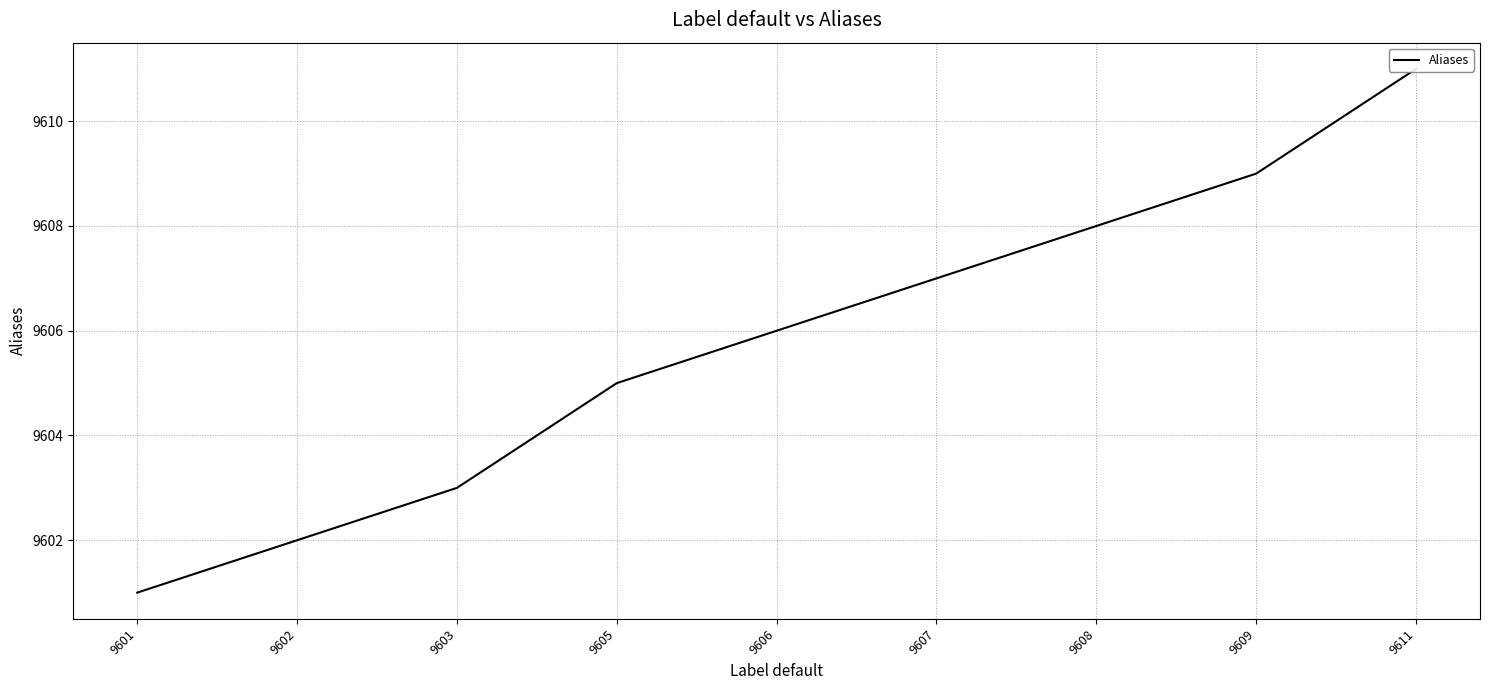

True or false: the data has more than 0 interior local peaks.

False